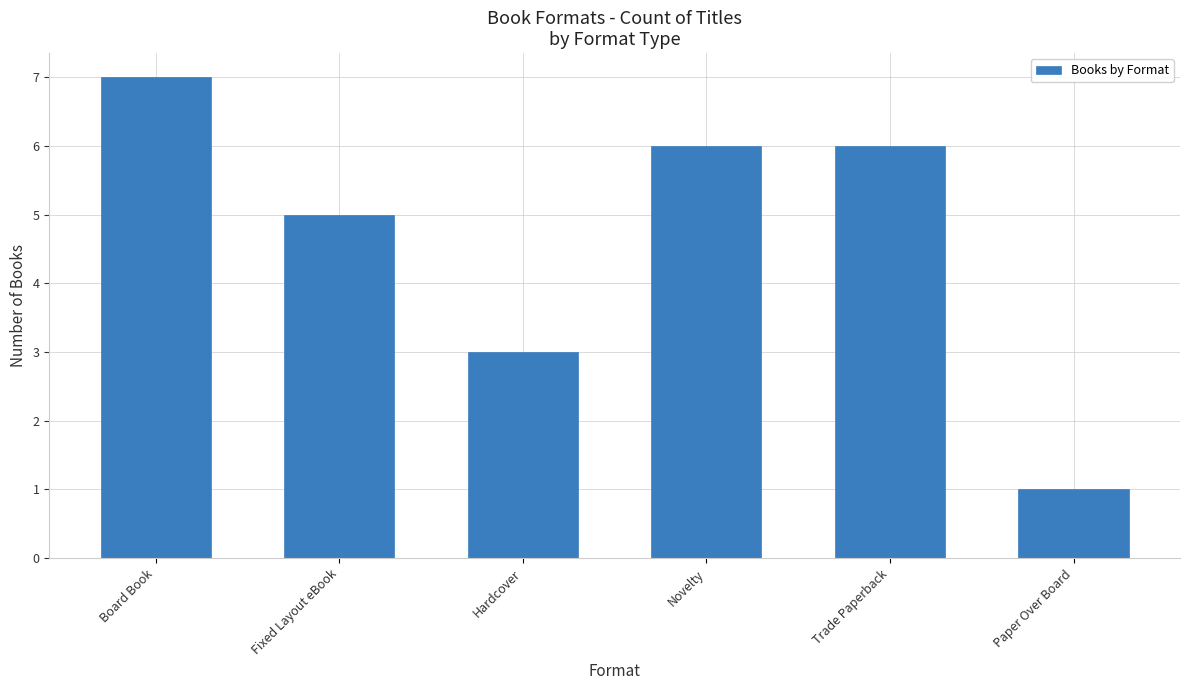

Which has a higher value, Fixed Layout eBook or Paper Over Board?

Fixed Layout eBook